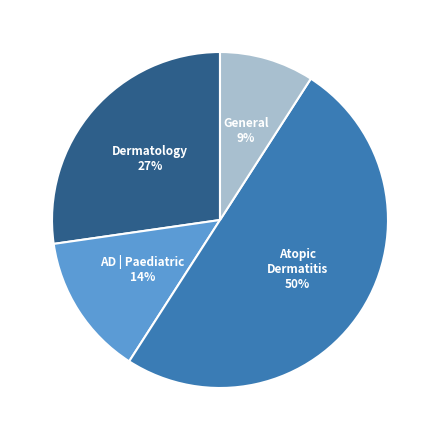

To the nearest percent, what is the average slice percentage?

25%